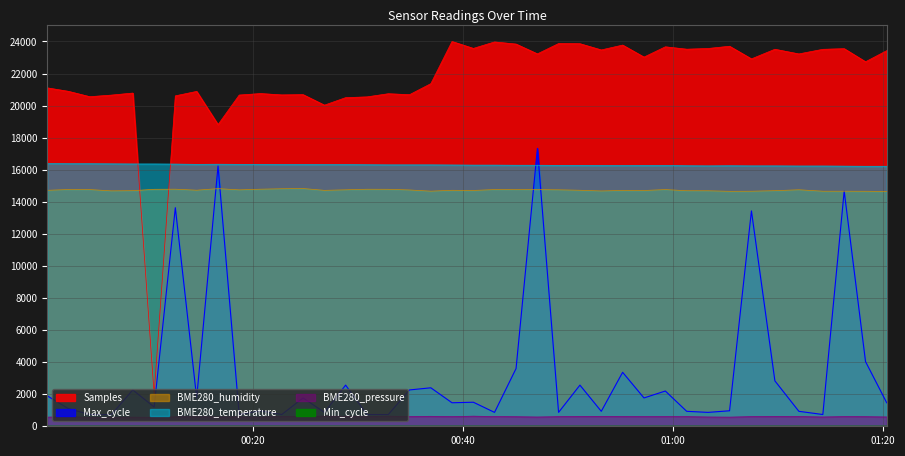

In BME280_temperature, how many points are higher than both neighbors (excluding endpoints)?

2